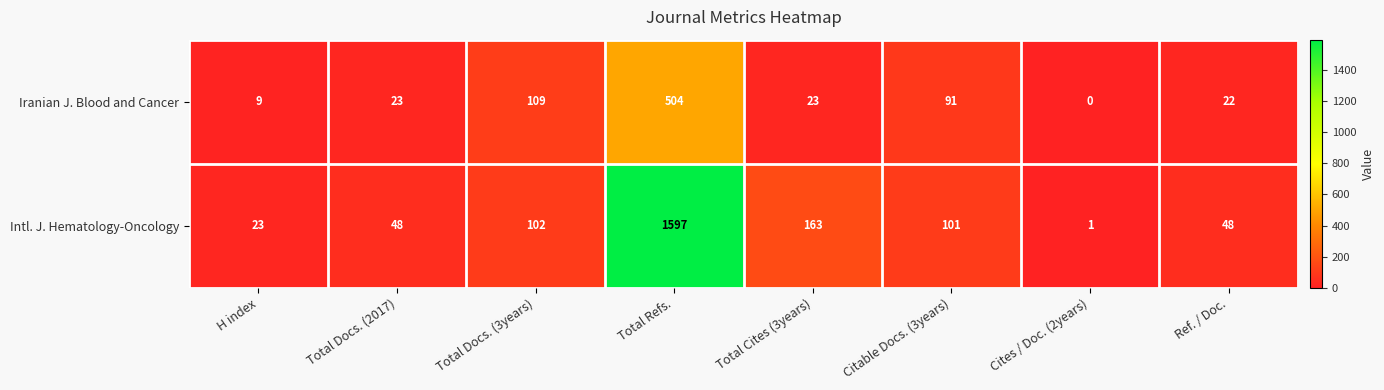

Which series has the largest total across all categories?

Intl. J. Hematology-Oncology